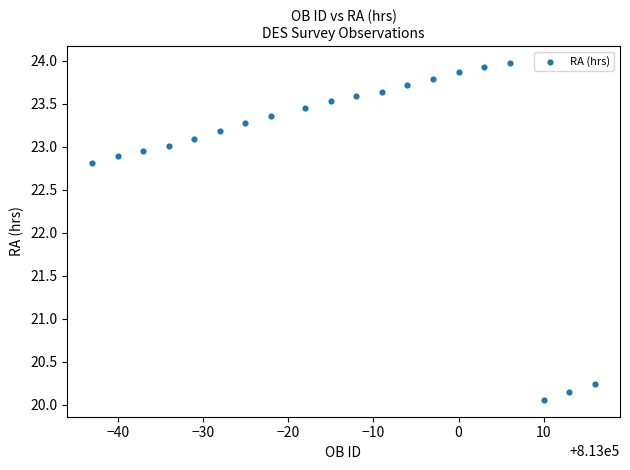

What Y value in the scatter plot is closest to 22?

22.8